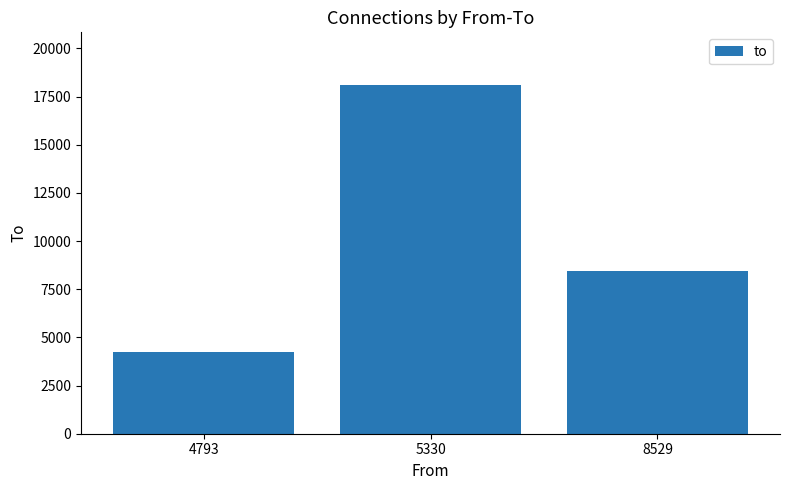

What is the maximum value shown in the chart?

18115